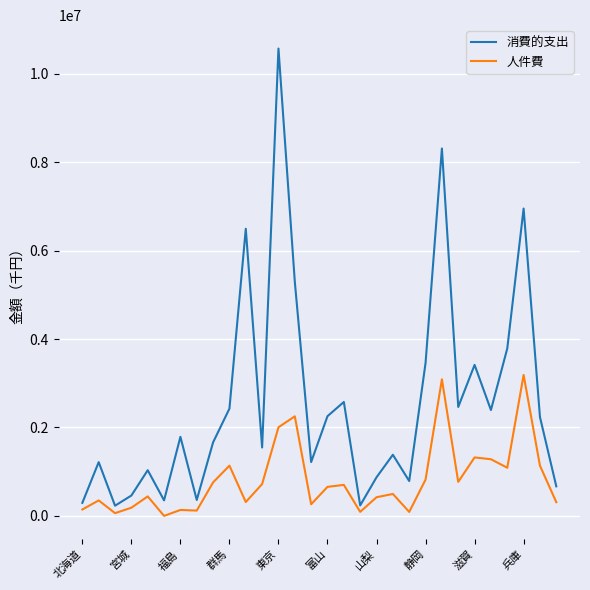

List the series in order of their overall mean, highest first.

消費的支出, 人件費